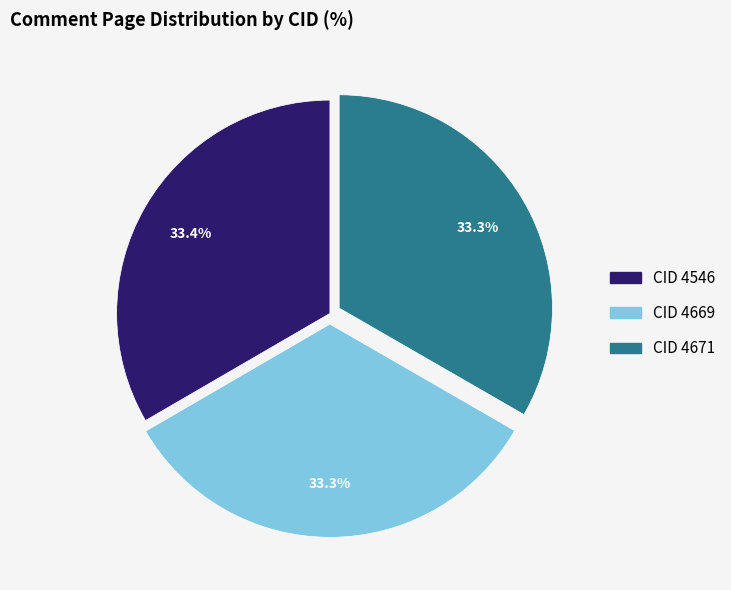

What percentage do CID 4669 and CID 4546 together represent?

66.7%